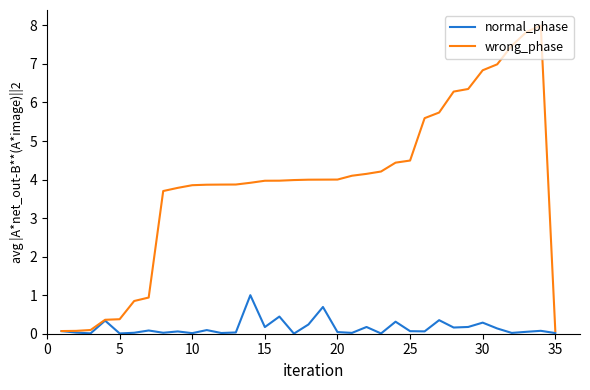

How many lines are shown in the chart?

2